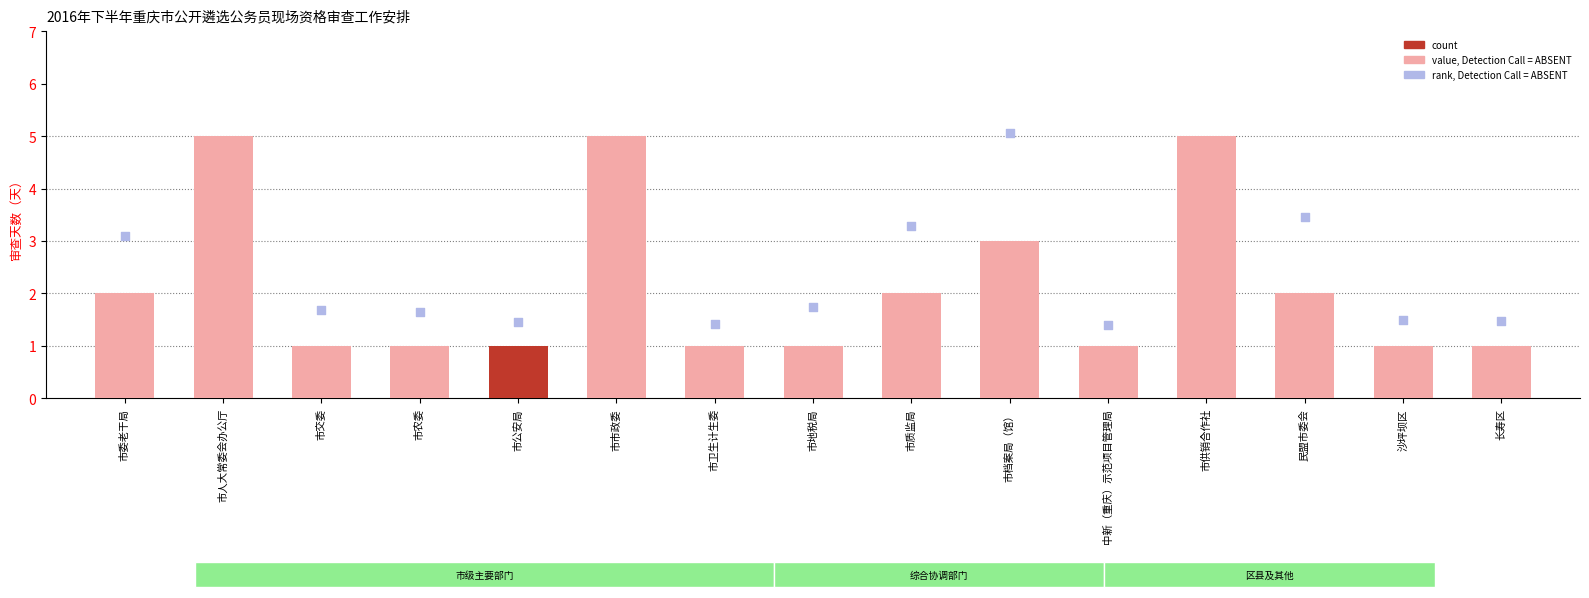

At which category is the sum across all series the highest?

市供销合作社